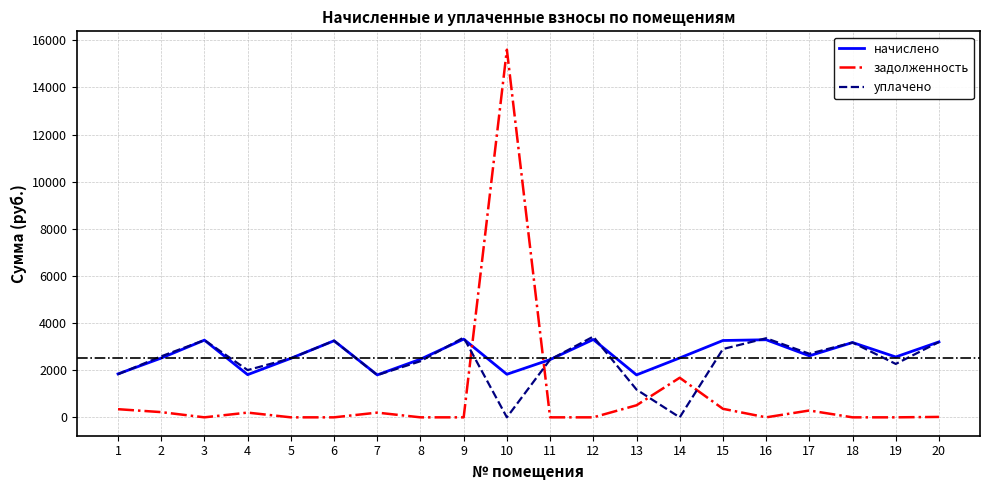

True or false: уплачено has more than 1 points higher than both neighbors.

True